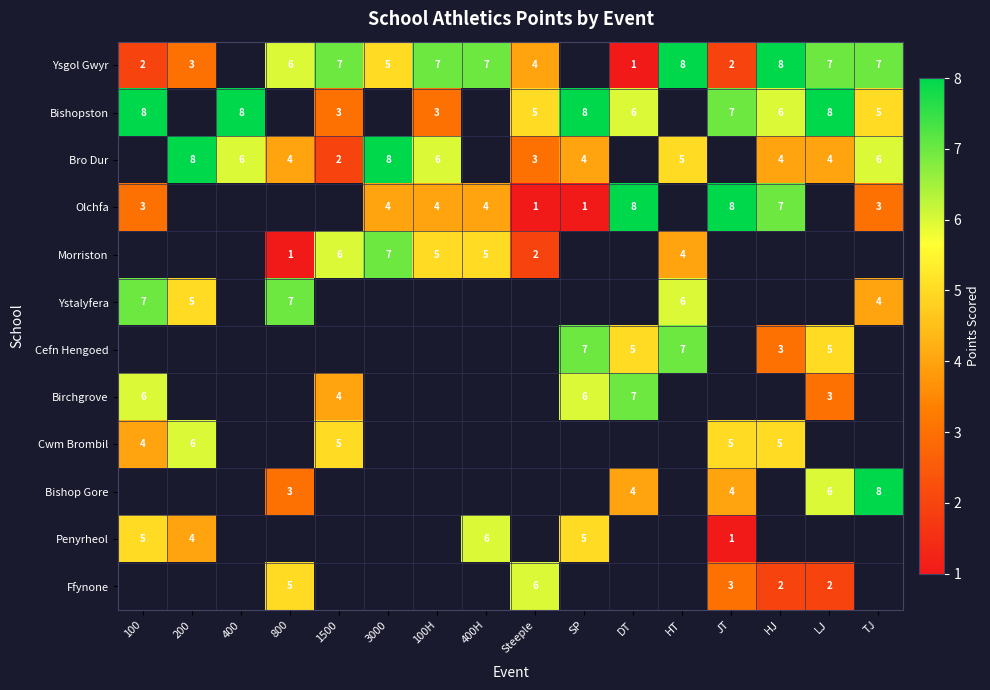

Is the value of Bishopston at DT greater than the value of Olchfa at 400H?

Yes